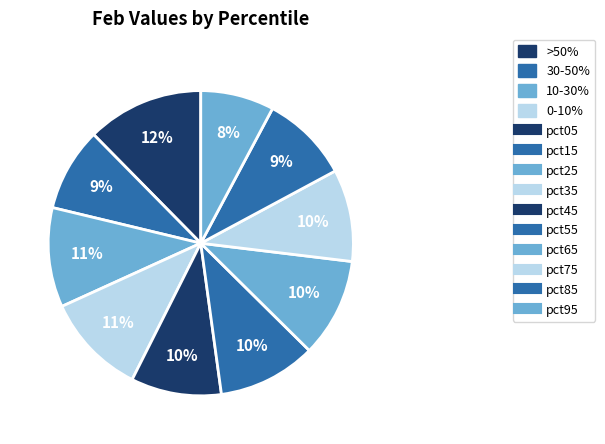

Count the number of slices in the pie.

10